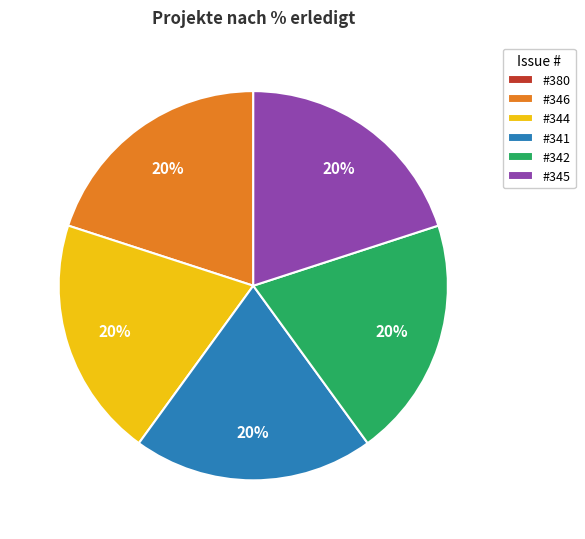

To the nearest percent, what portion does #346 represent?

20%